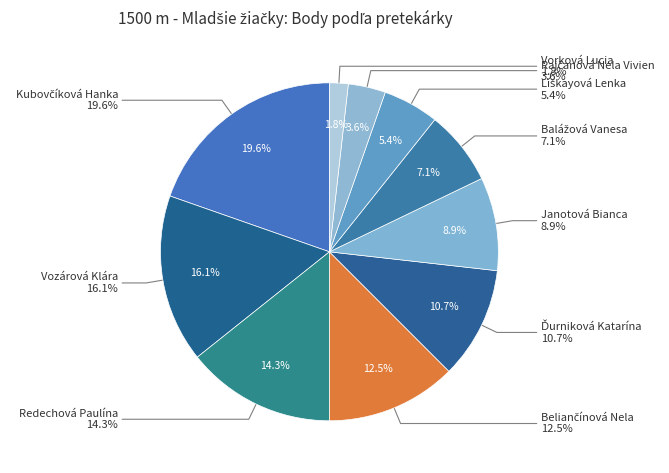

Combined, what portion of the pie is Vorková Lucia and Líškayová Lenka?

7.1%